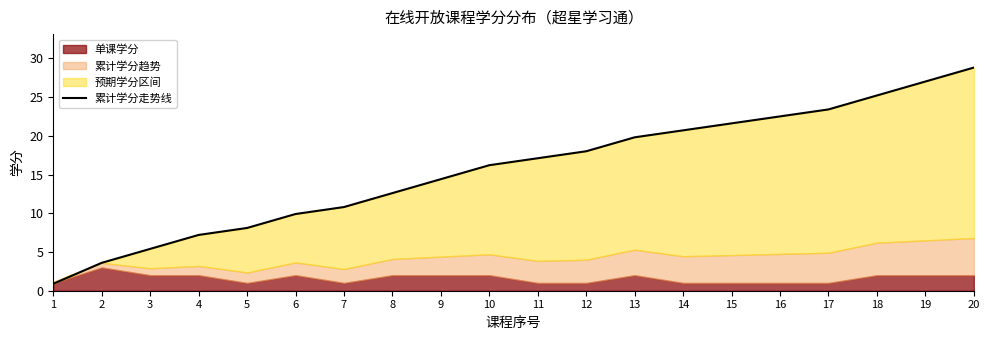

Reading left to right, list all the values displayed in this chart.

0.9	3.6	5.4	7.2	8.1	9.9	10.8	12.6	14.4	16.2	17.1	18.0	19.8	20.7	21.6	22.5	23.4	25.2	27.0	28.8